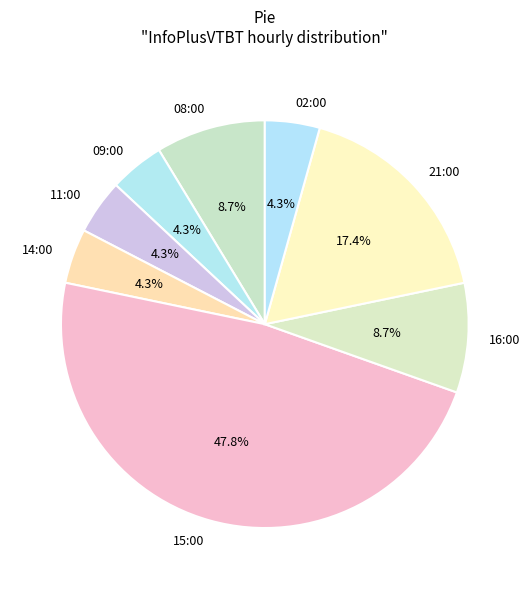

To the nearest percent, what is the difference between the 08:00 and 21:00 slice percentages?

9%